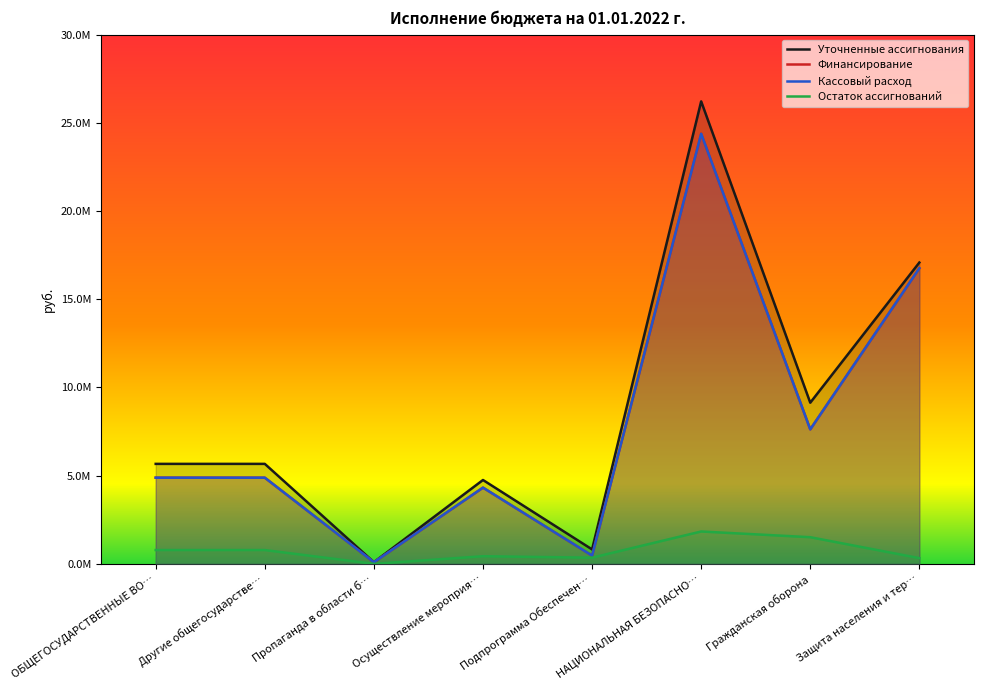

The Финансирование series shows 2799630.0 at Осуществление мероприя…. True or false?

False